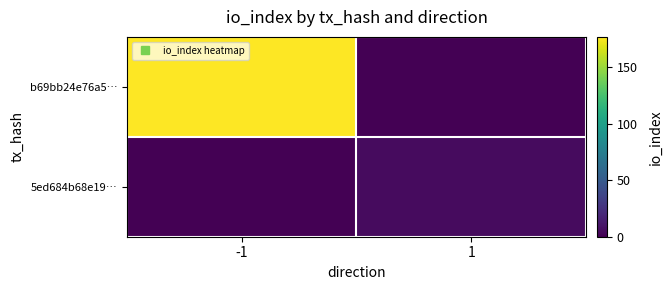

Rank the series at -1 from highest to lowest value.

b69bb24e76a5…, 5ed684b68e19…